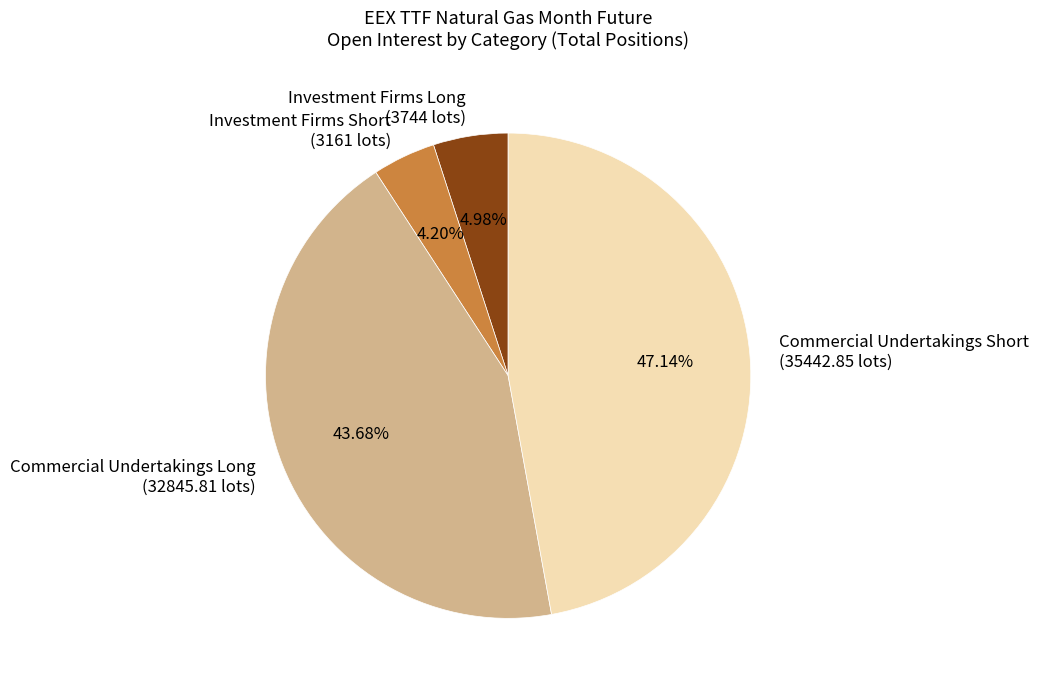

Do Commercial Undertakings Short (35442.85 lots) and Investment Firms Short (3161 lots) together represent more than half of the pie?

Yes